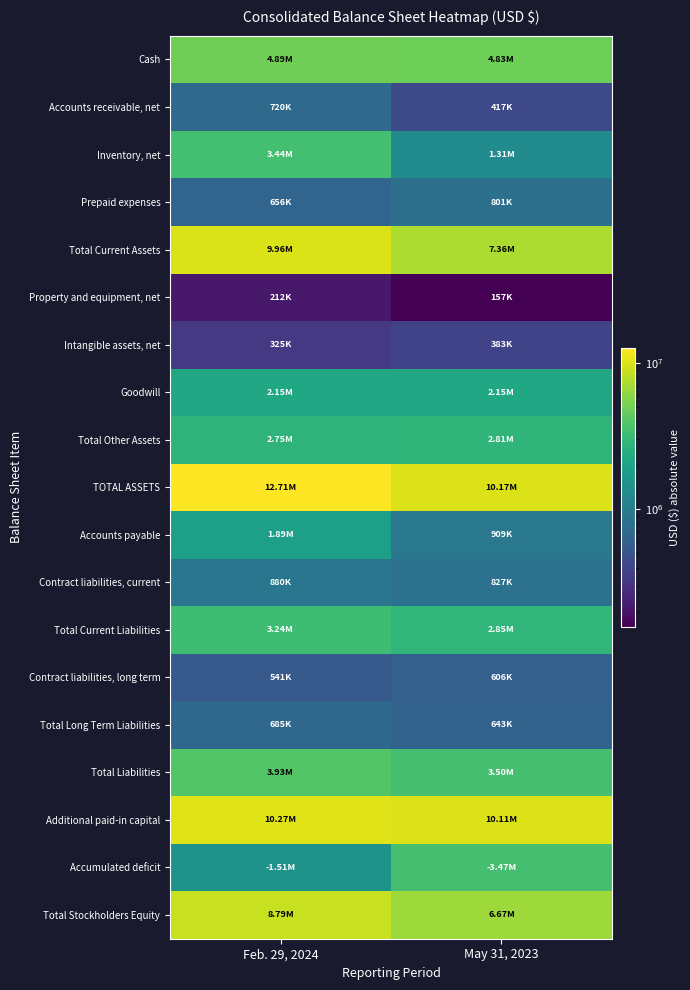

What is the minimum value shown in the chart?

157463